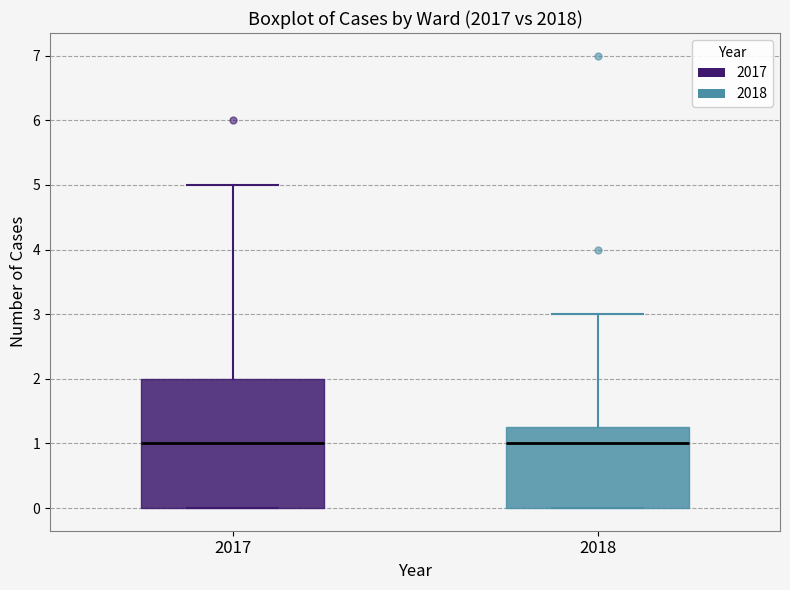

Reading left to right, transcribe this box plot: for each box, give where its median line is, the range the box spans, and where its two whiskers end, as read against the y-axis. The values are not printed on the chart, so give them approximately, as read against the axis.

2017: median 1.0, box 0.0 to 2.0, whiskers 0.0 to 5.0
2018: median 1.0, box 0.0 to 1.3, whiskers 0.0 to 3.0